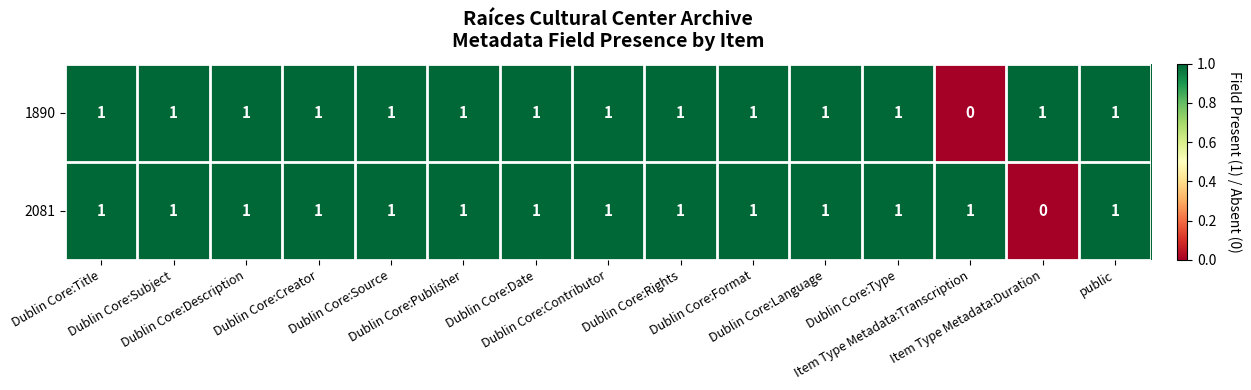

How many 1890 values are between 1 and 2?

14